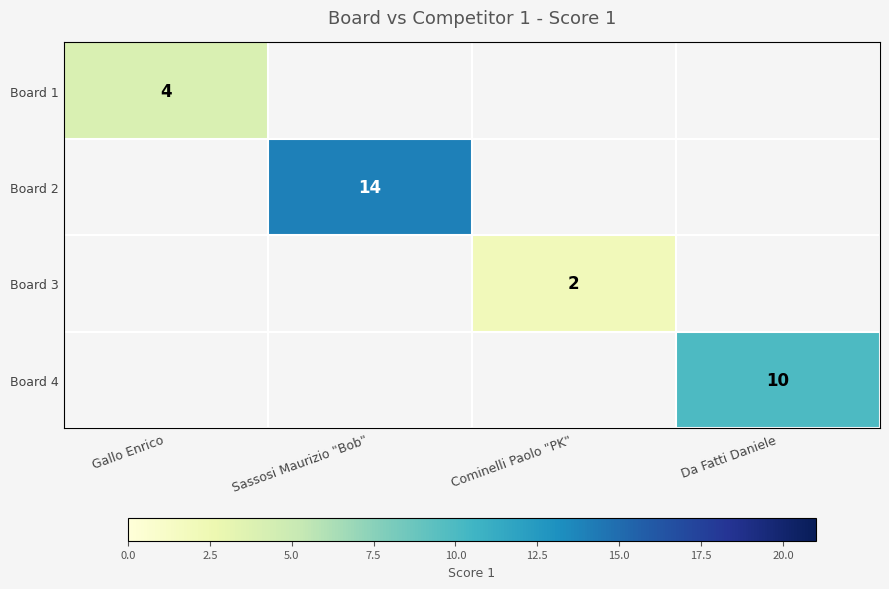

True or false: Board 4 has a value of 10 at Da Fatti Daniele.

True